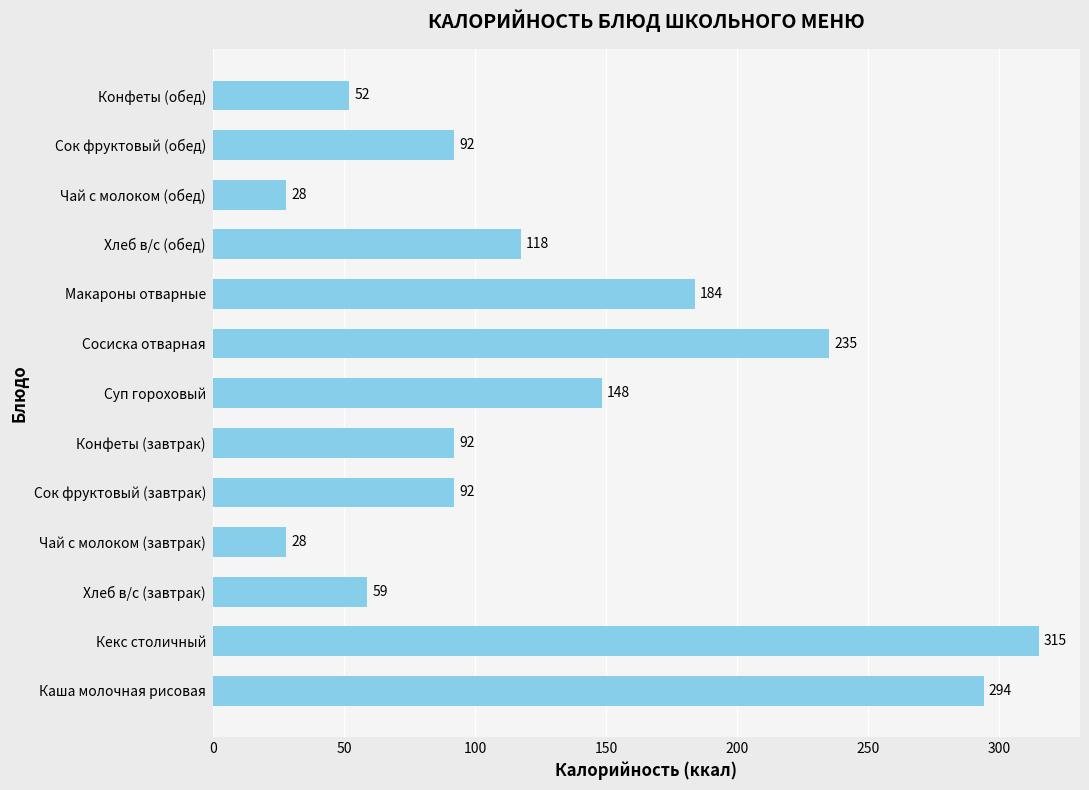

Where is the data nearest to the value 171?

Макароны отварные